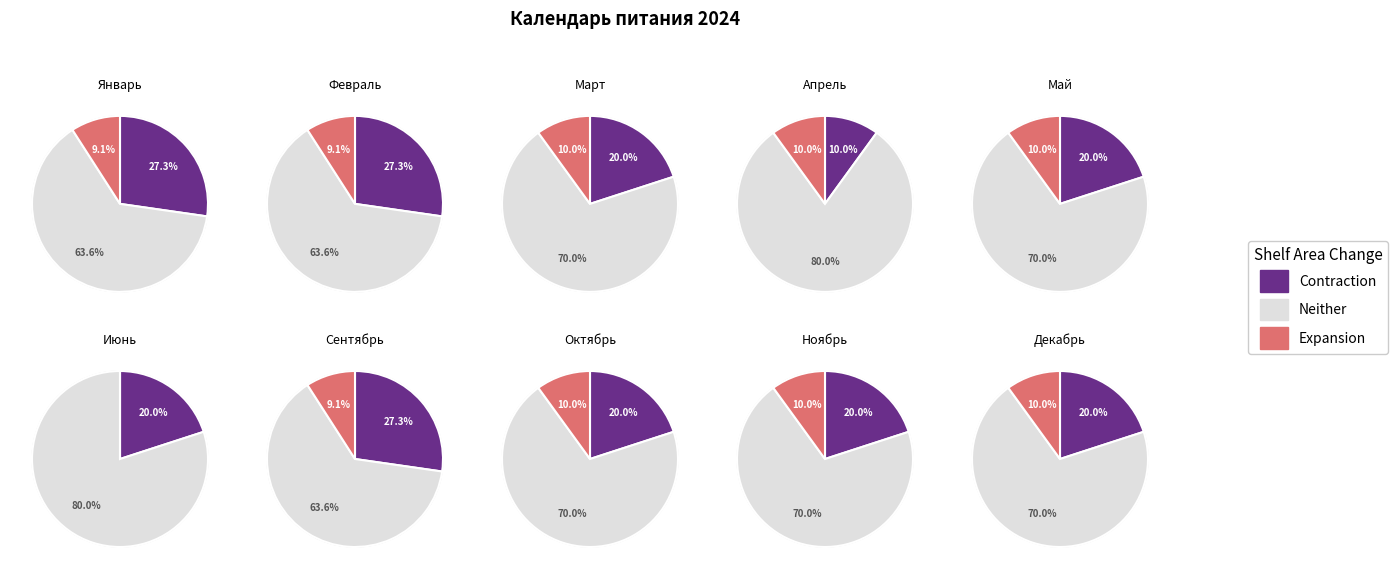

What is the largest slice in the pie chart?

апрель